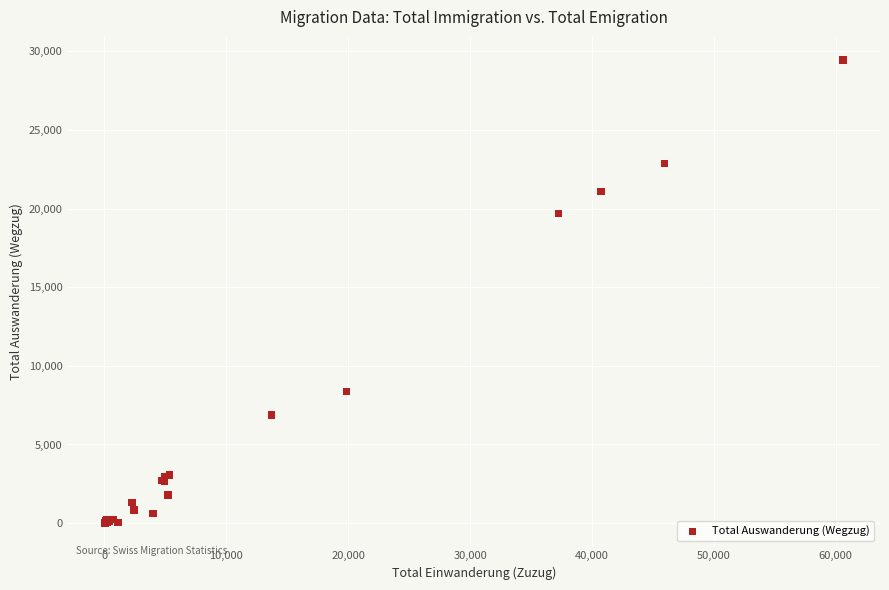

What Y value in the scatter plot is closest to 14723?

19689